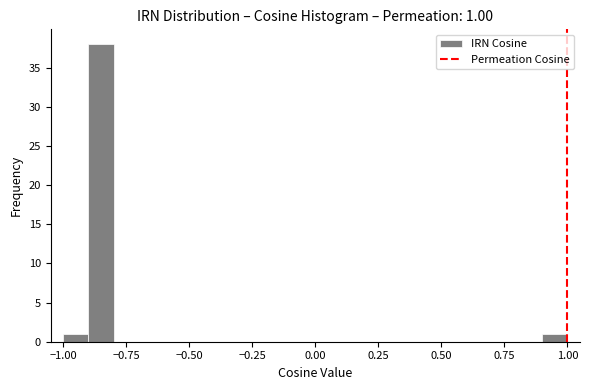

Read against the x-axis, roughly where is the centre of the tallest bar?

-0.85